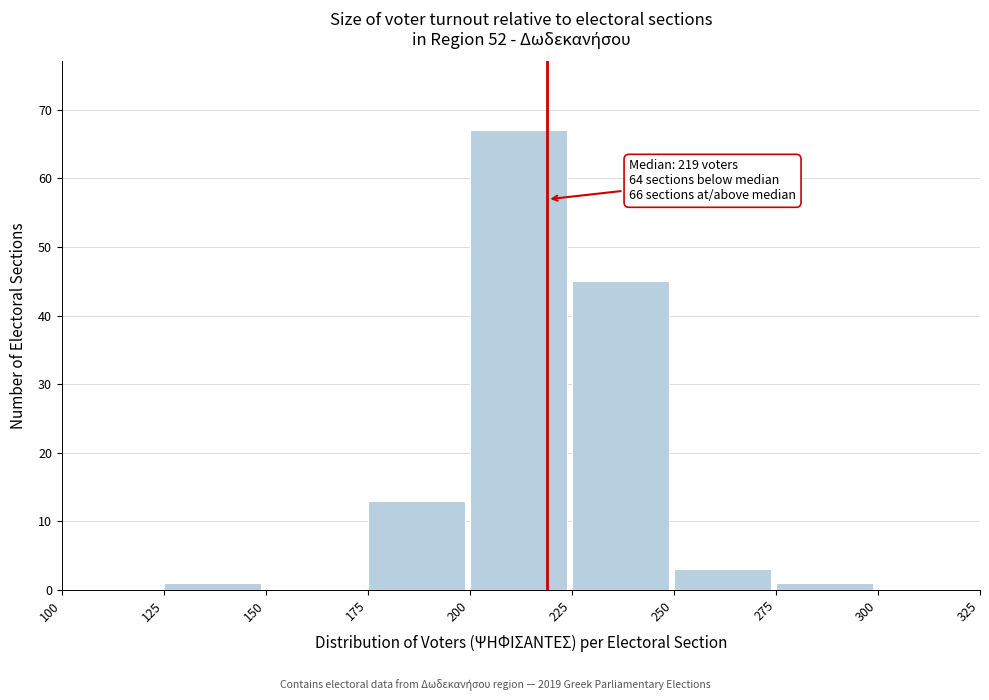

Which range on the x-axis has the tallest bar?

200 to 225